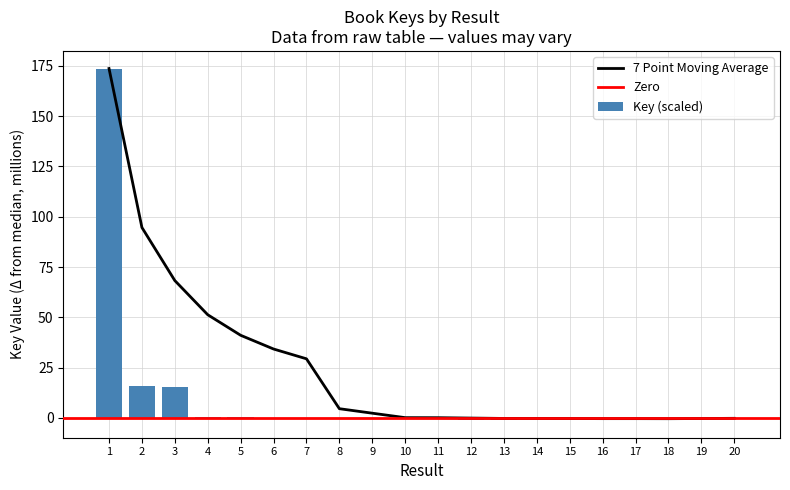

How many bars are there in total?

20